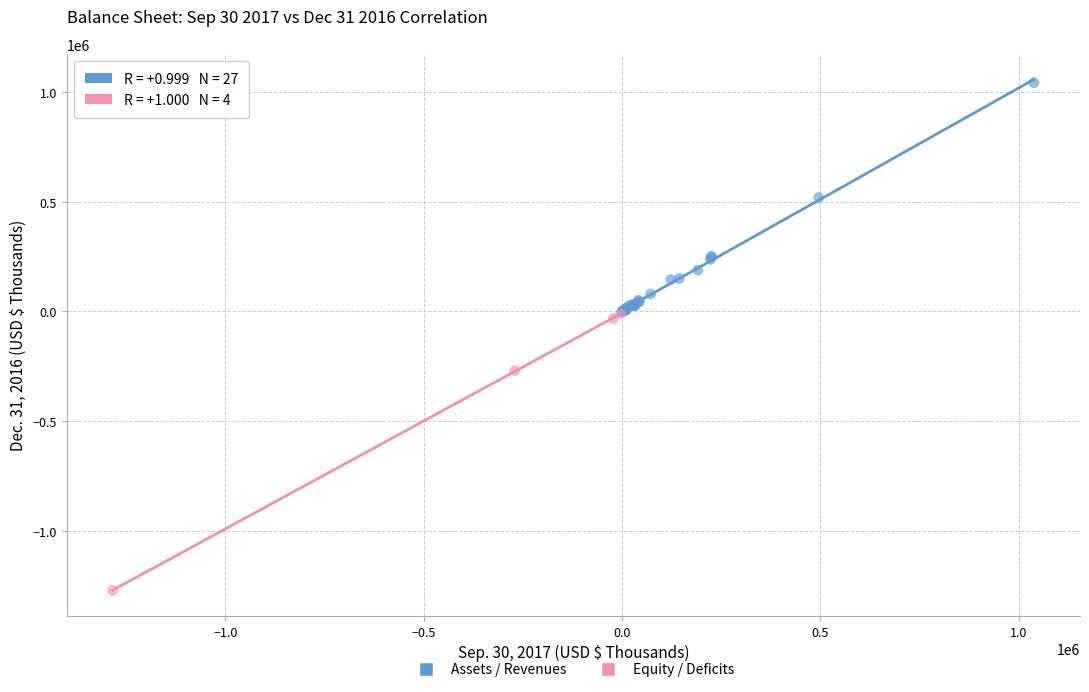

Which series has the largest Y range (max minus min)?

Equity / Deficits